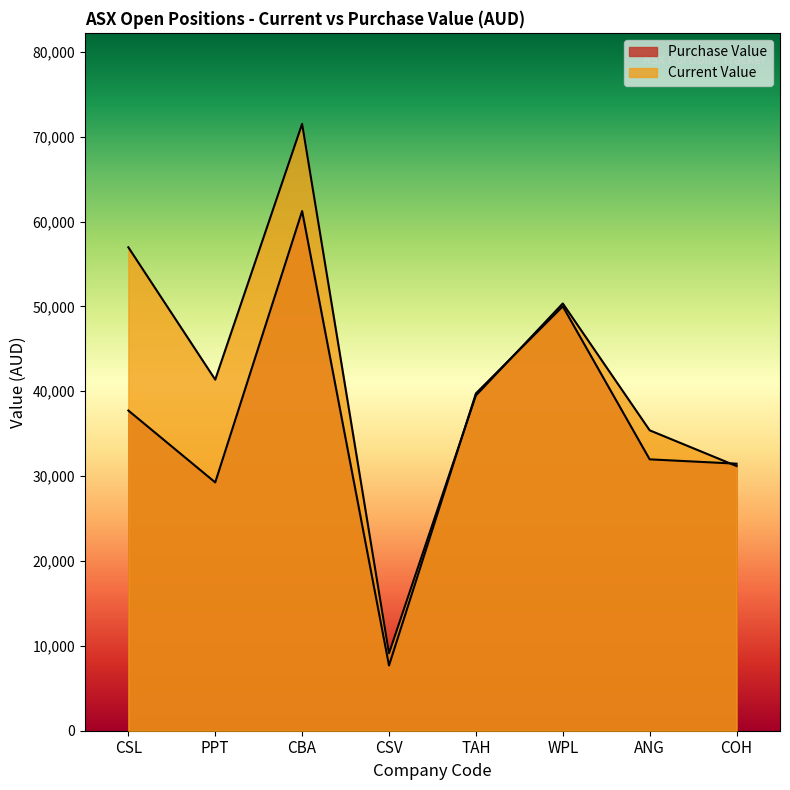

True or false: Purchase Value has more than 0 points higher than both neighbors.

True